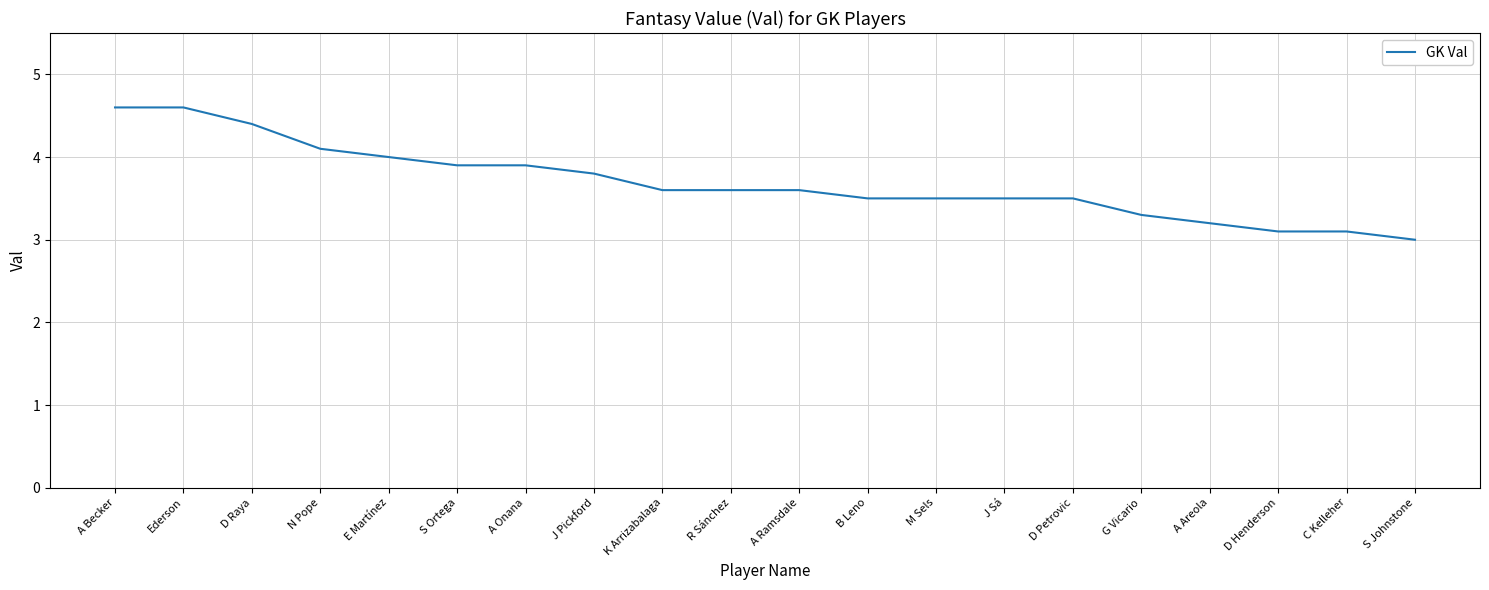

Does the chart display data point markers on the line(s)?

No